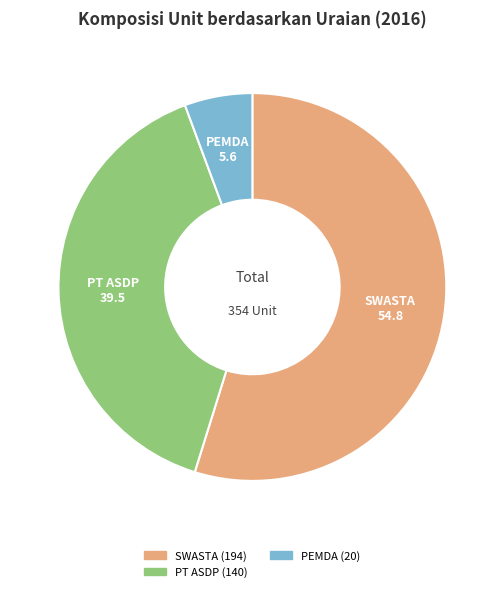

Does any single category account for the majority?

Yes